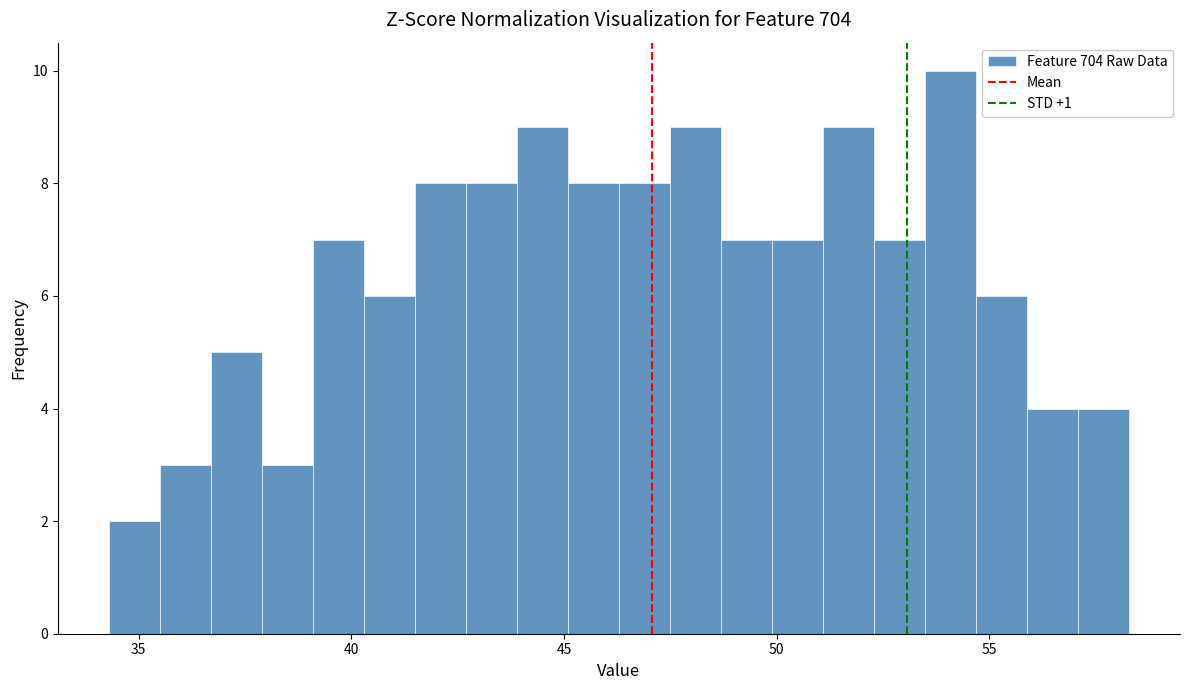

Around what value on the x-axis is the tallest bar? Give the approximate position of its centre, as read against the axis.

54.0